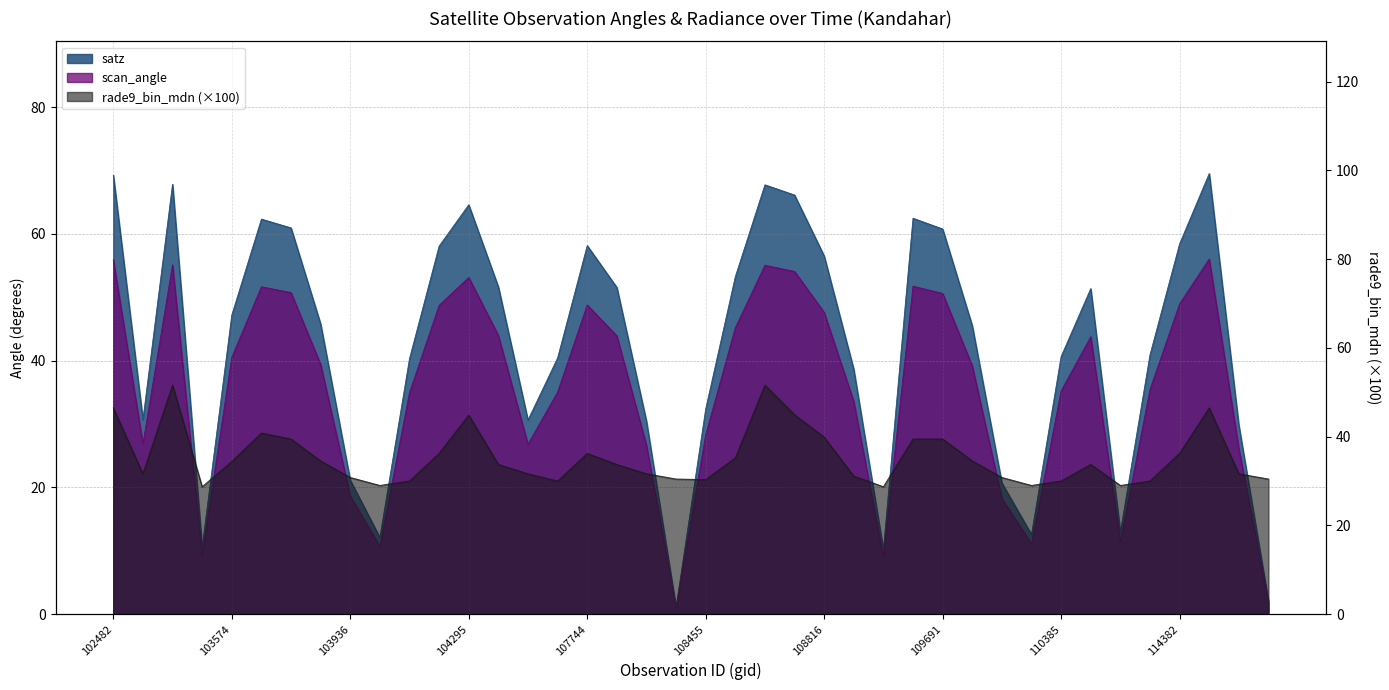

How many intersections are there between scan_angle and rade9_bin_mdn?

17